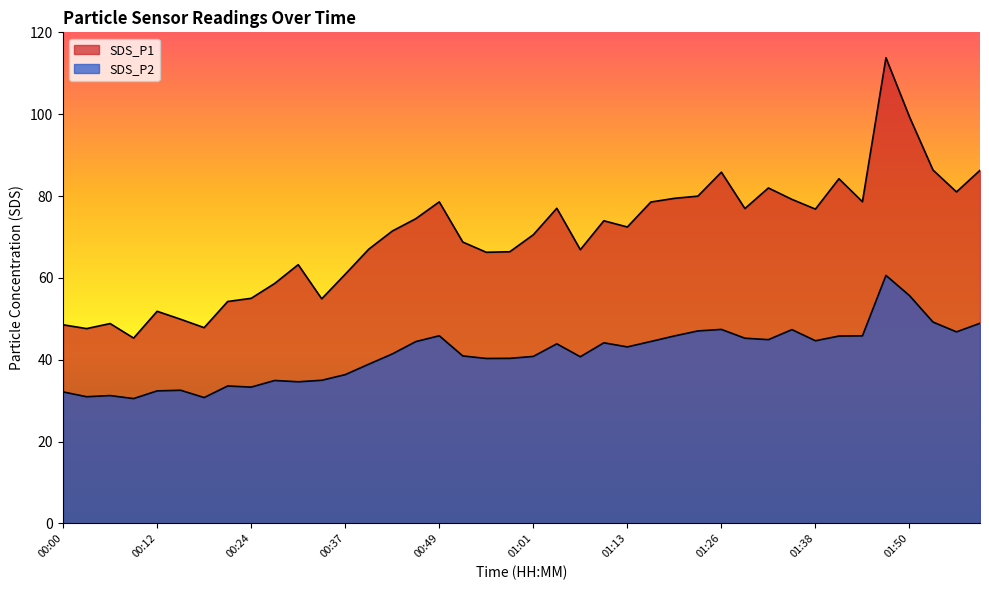

Rank the categories by SDS_P1 value from lowest to highest.

00:09, 00:03, 00:18, 00:00, 00:06, 00:15, 00:12, 00:21, 00:34, 00:24, 00:27, 00:37, 00:30, 00:55, 00:58, 01:07, 00:40, 00:52, 01:01, 00:43, 01:13, 01:10, 00:46, 01:38, 01:29, 01:04, 01:16, 00:49, 01:44, 01:35, 01:19, 01:22, 01:56, 01:32, 01:41, 01:26, 01:59, 01:53, 01:50, 01:47